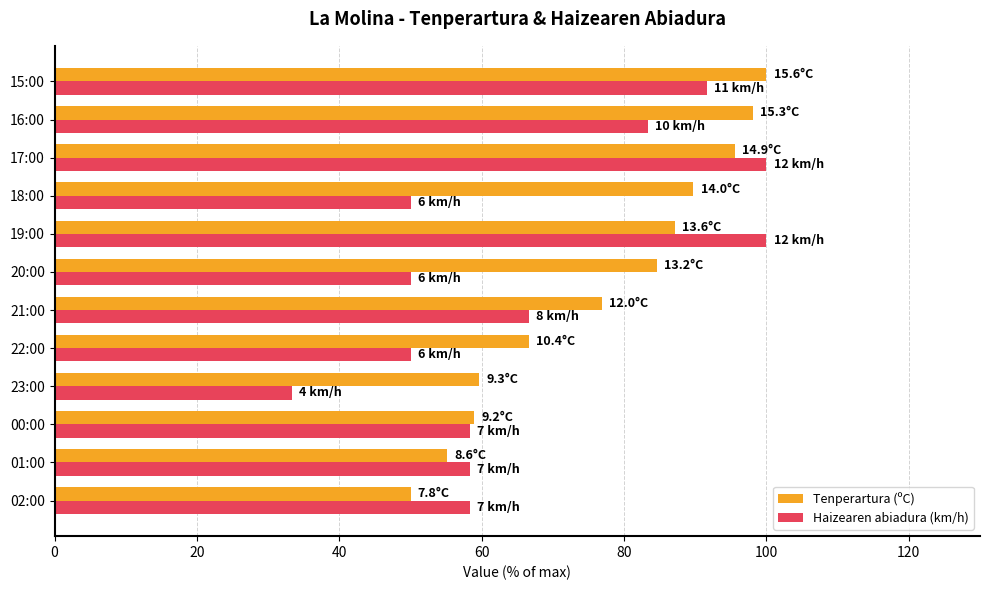

Which series has the widest spread of values?

Haizearen abiadura (km/h)